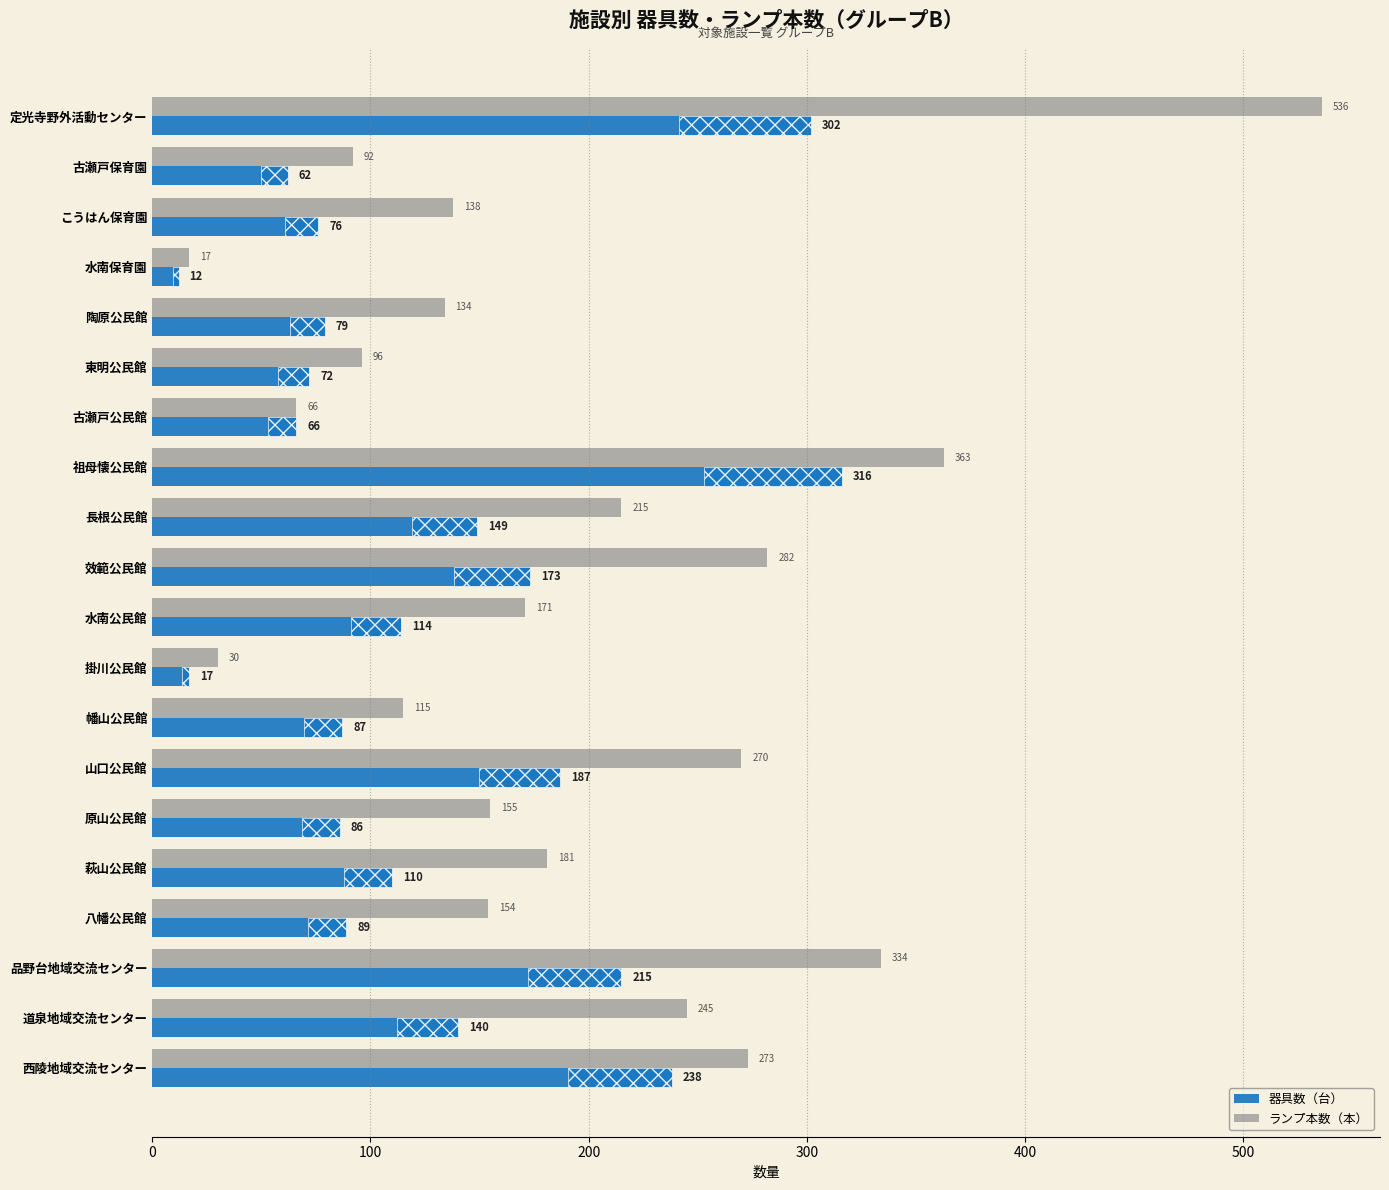

What is the spread (max minus min) of values at 道泉地域交流センター?

105